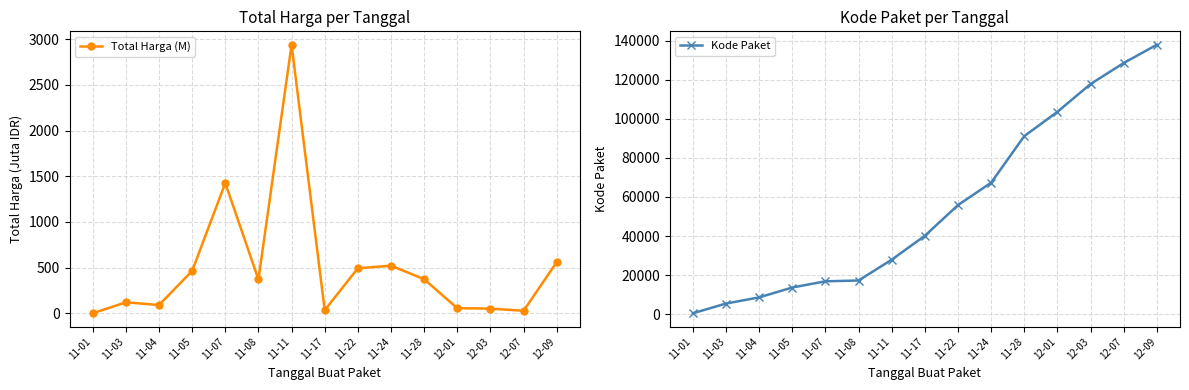

What is the sum of all Kode Paket values?

832152